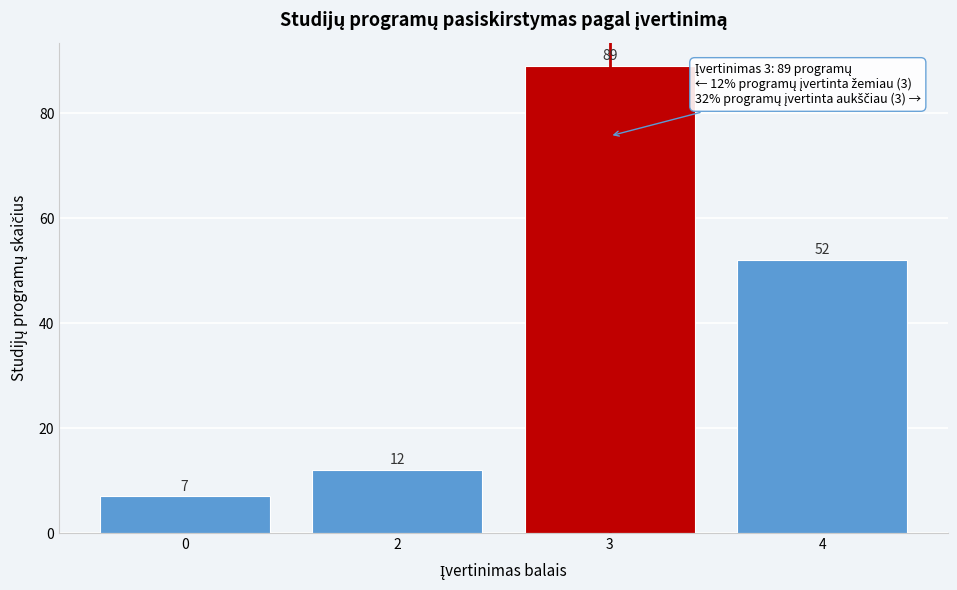

Reading left to right, list all the values displayed in this chart.

7	12	89	52